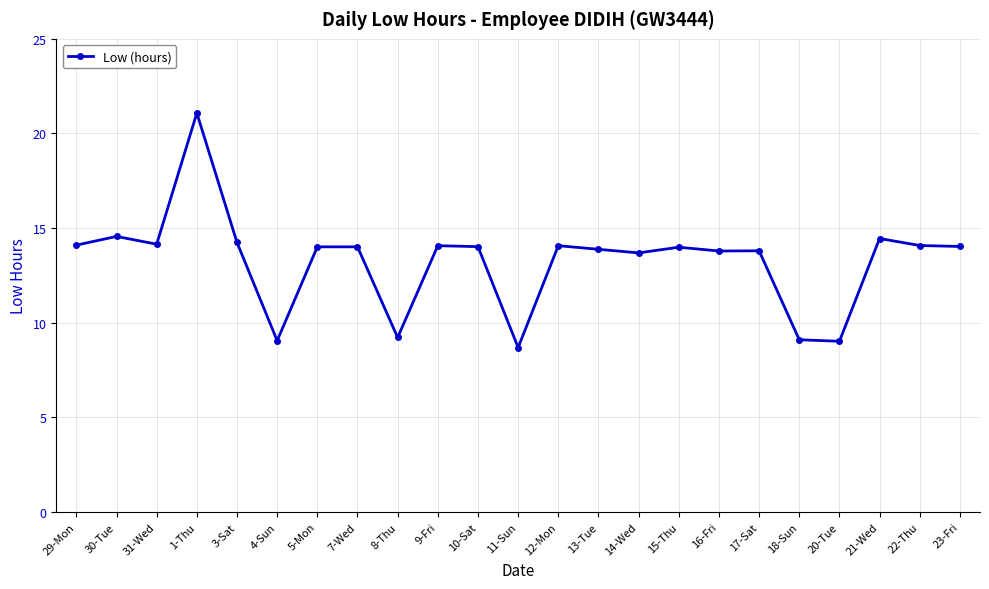

True or false: the data shows 18.9 at 22-Thu.

False